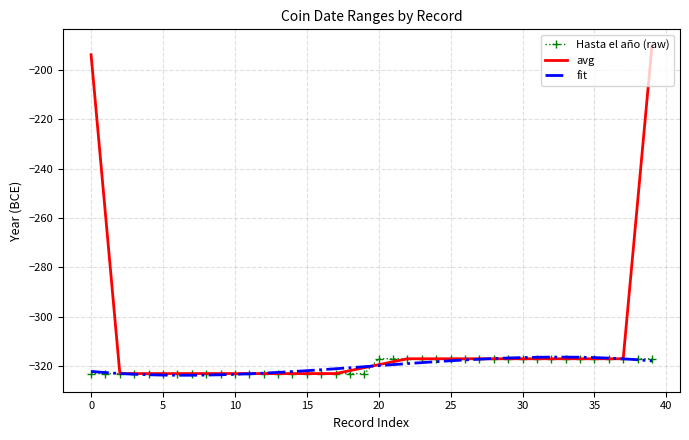

What is the minimum value for Hasta el año (raw)?

-323.0